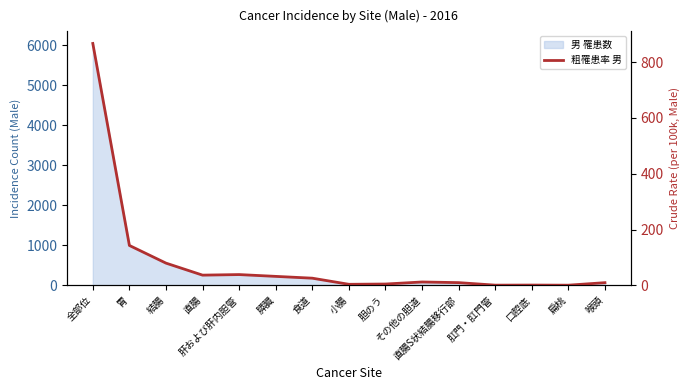

Rank the categories by value from lowest to highest.

扁桃, 肛門・肛門管, 口腔底, 小腸, 胆のう, 喉頭, 直腸S状結腸移行部, その他の胆道, 食道, 膵臓, 直腸, 肝および肝内胆管, 結腸, 胃, 全部位